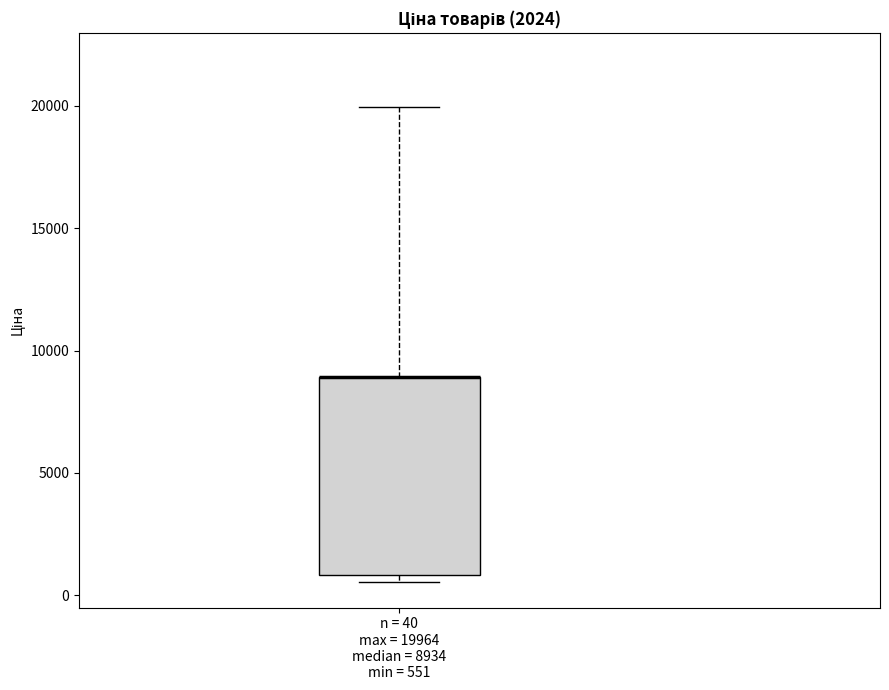

Read this box plot against the y-axis: the position of the median line, the range covered by the box, and the ends of both whiskers. The values are not printed on the chart, so give them approximately, as read against the axis.

median 9000 (drawn on the box's upper edge), box 1000 to 9000, whiskers 500 to 20000